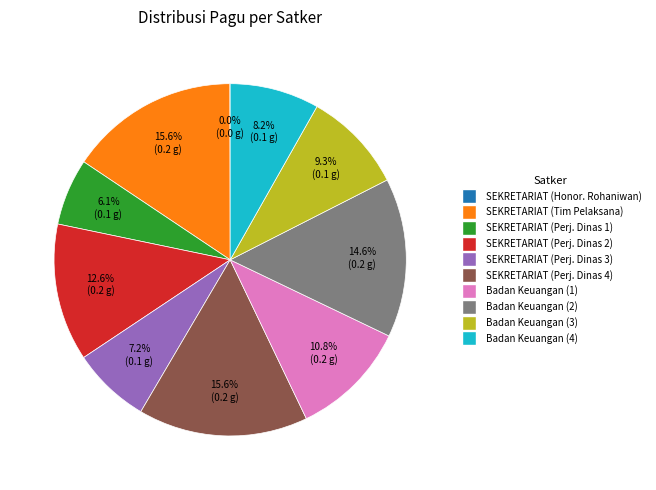

Is there a majority slice in this chart?

No